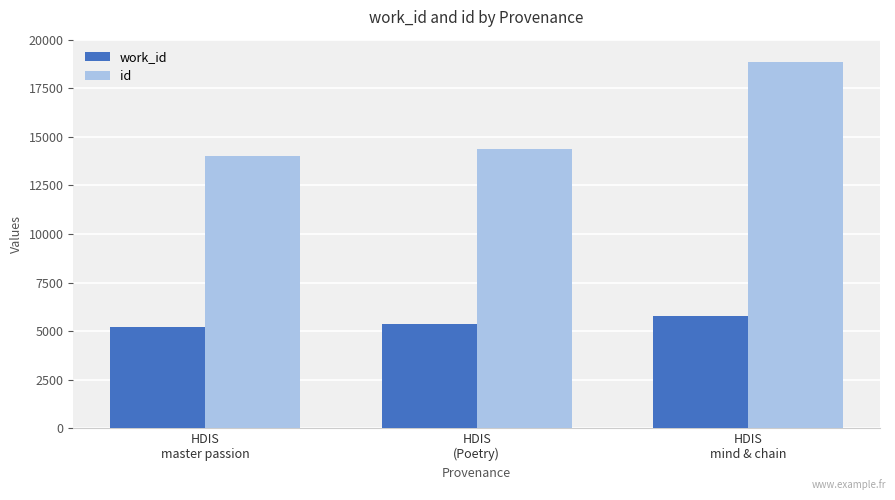

What is the label of the 1st bar from the right?

HDIS
mind & chain